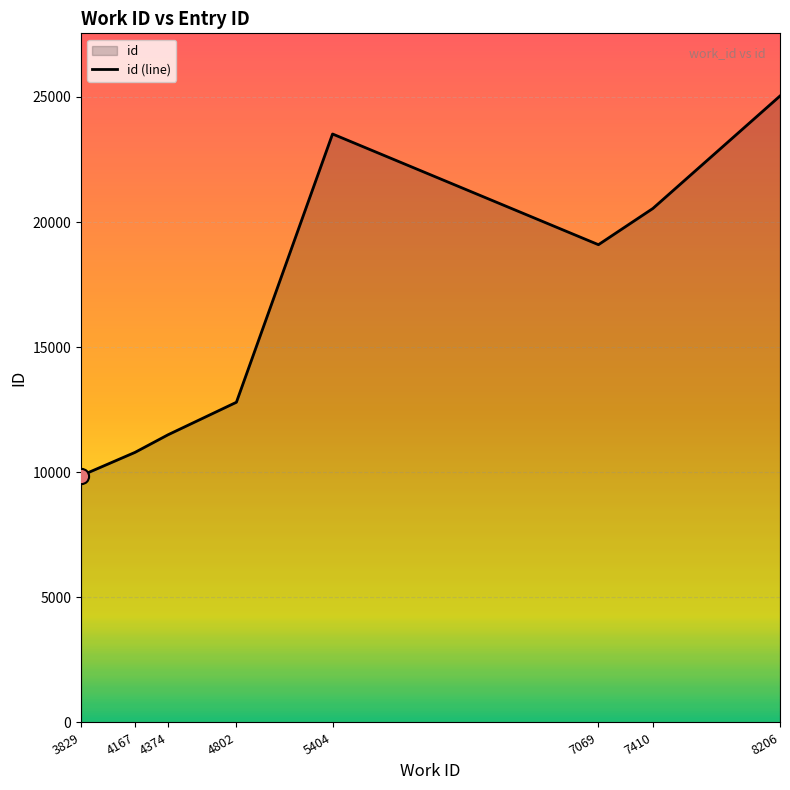

What is the change in value from 7410 to 8206?

+4495